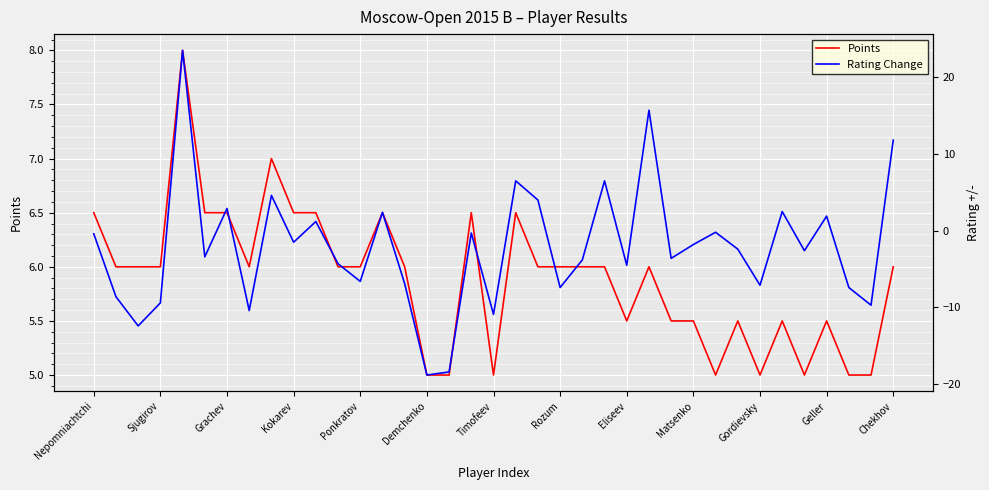

Read the Points value at Nepomniachtchi.

6.5